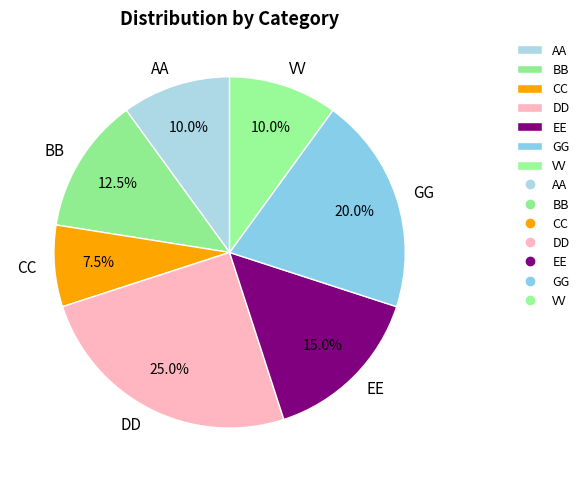

Combined, what portion of the pie is VV and BB?

22.5%